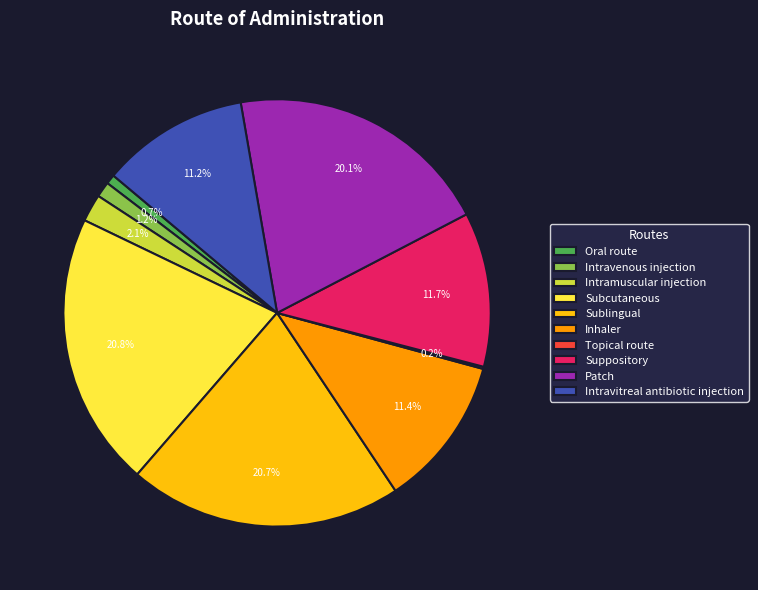

Is Sublingual the majority of the pie?

No